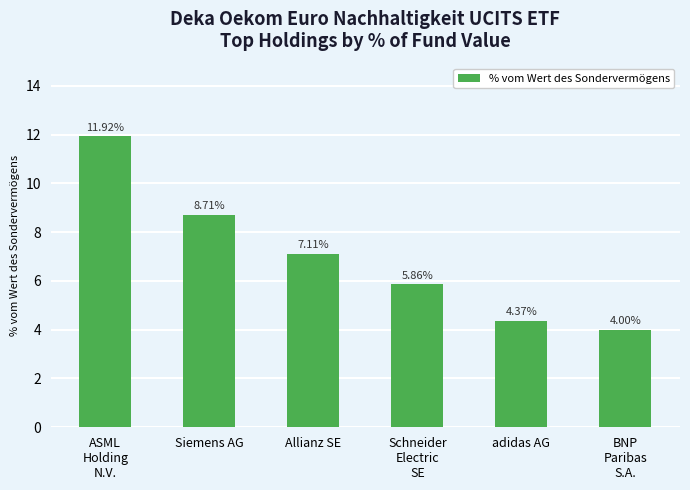

What is the change in value from adidas AG to BNP
Paribas
S.A.?

-0.4